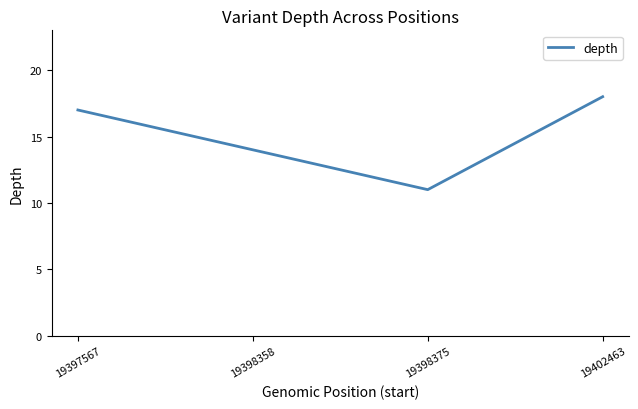

At which category does the chart reach its peak across all series?

19402463